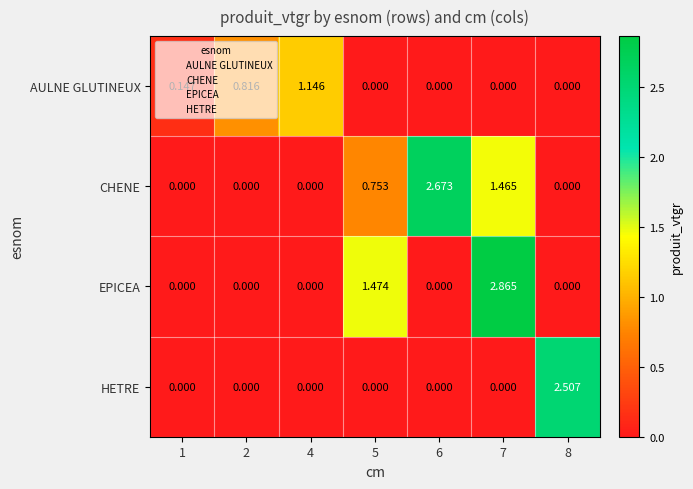

Rank the series by their maximum value, from lowest to highest.

AULNE GLUTINEUX, HETRE, CHENE, EPICEA